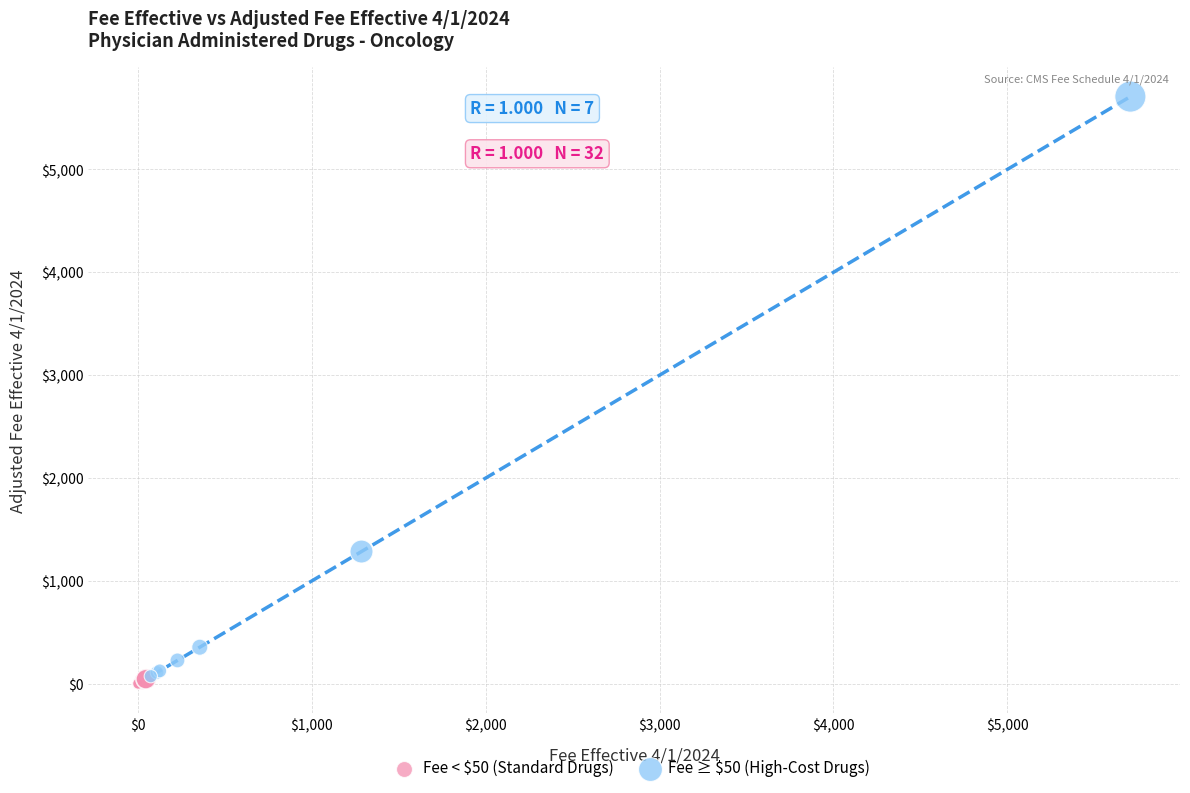

Which series has the widest spread of Y values?

Fee ≥ $50 (High-Cost Drugs)